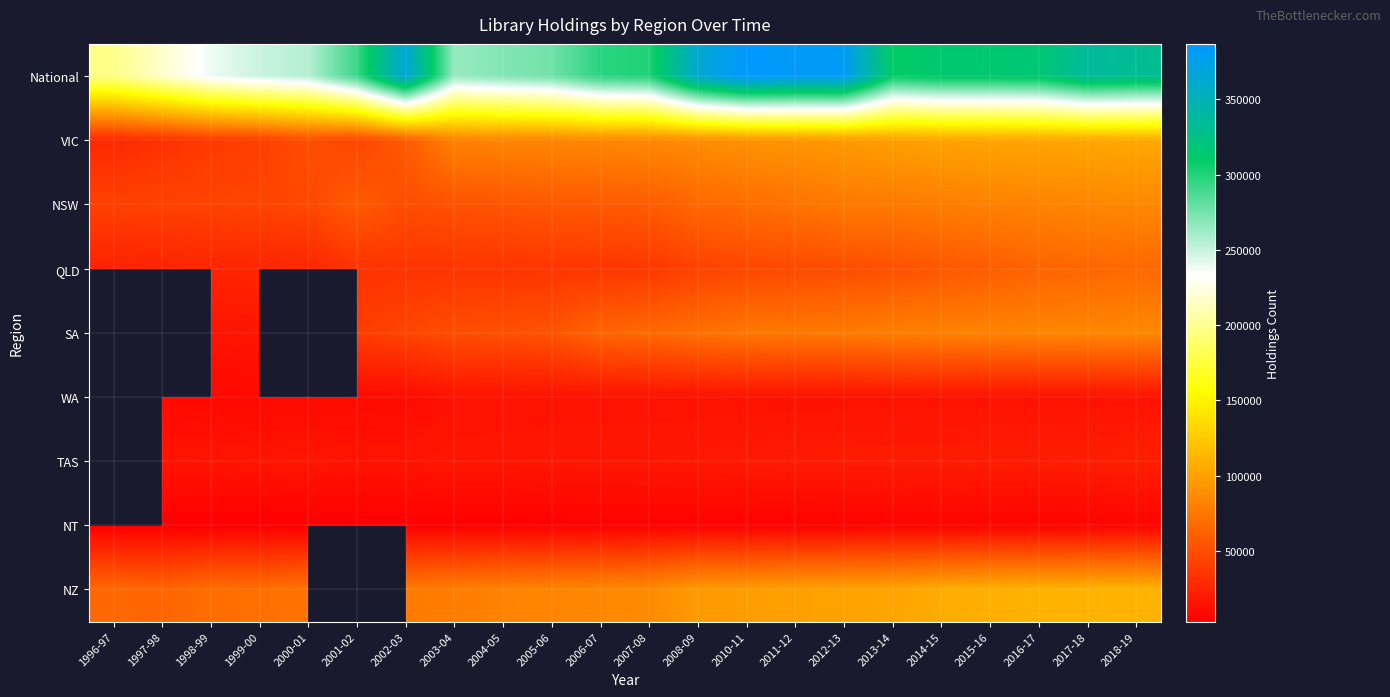

What is the difference between the highest and lowest values at 2018-19?

326592.0